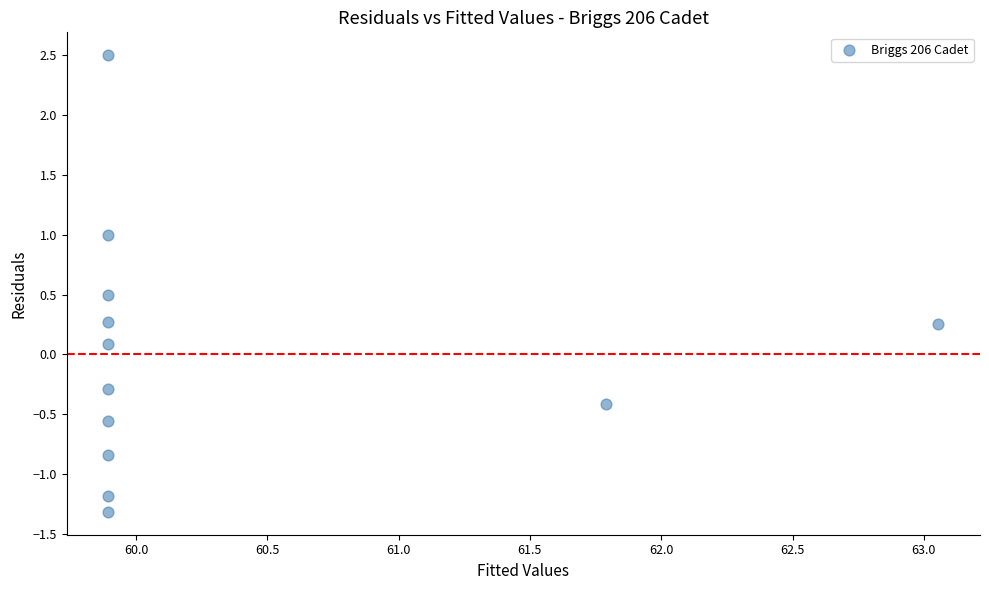

What is the average X value?

60.3